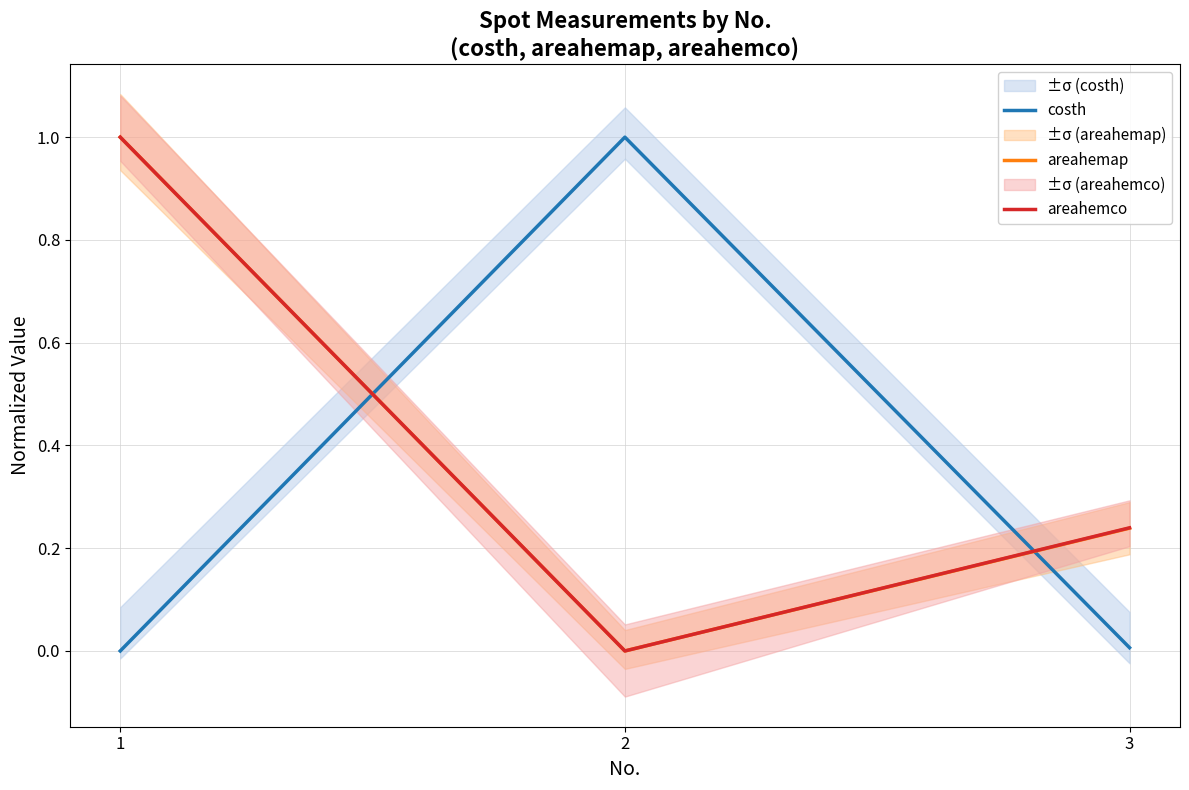

Count the number of categories in the chart.

3